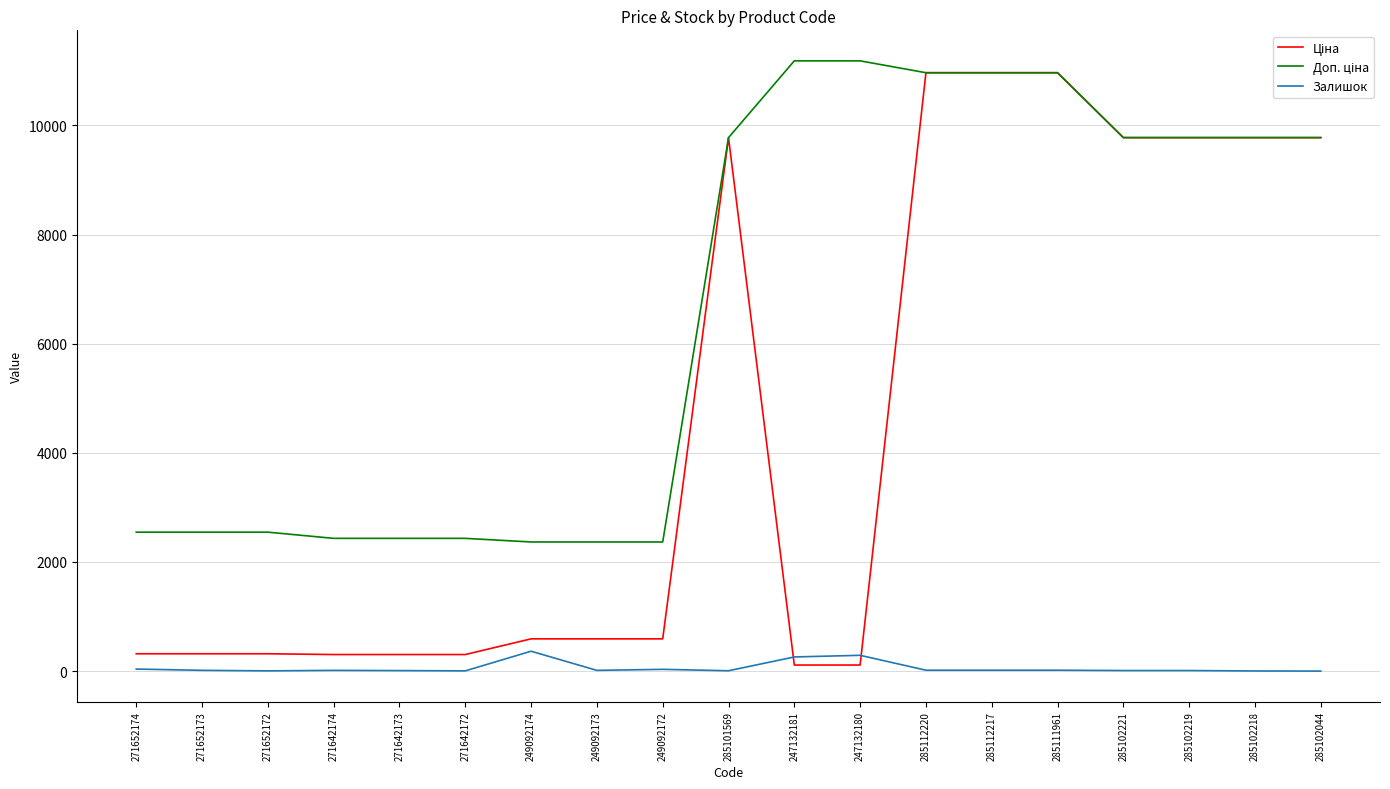

Is this an area chart (filled region under the line)?

No